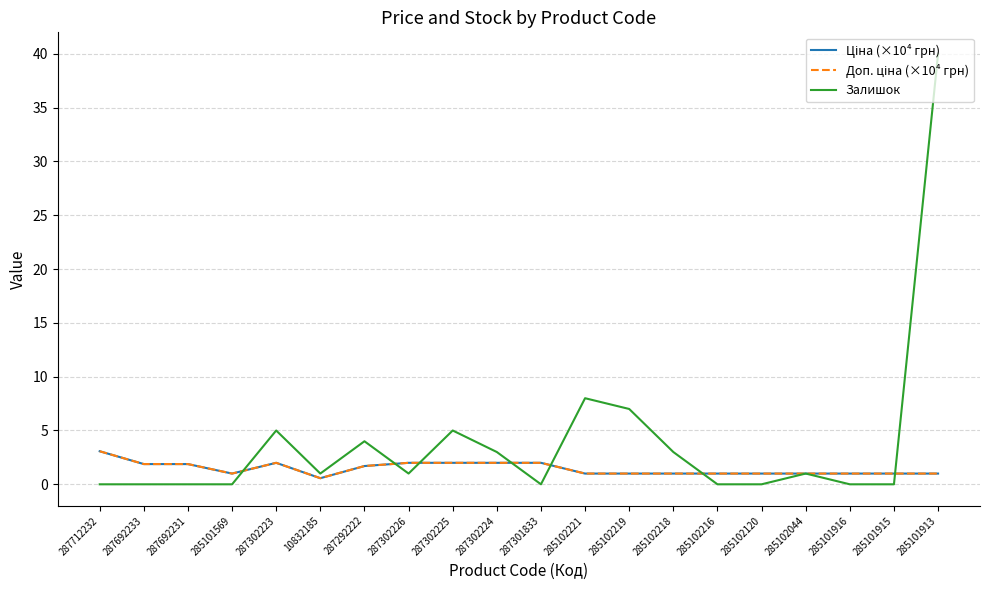

Is this an area chart (filled region under the line)?

No